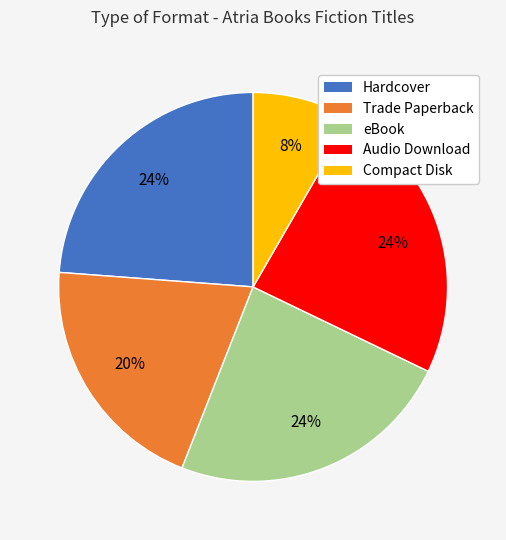

The Hardcover slice represents 24% of the pie. True or false?

True